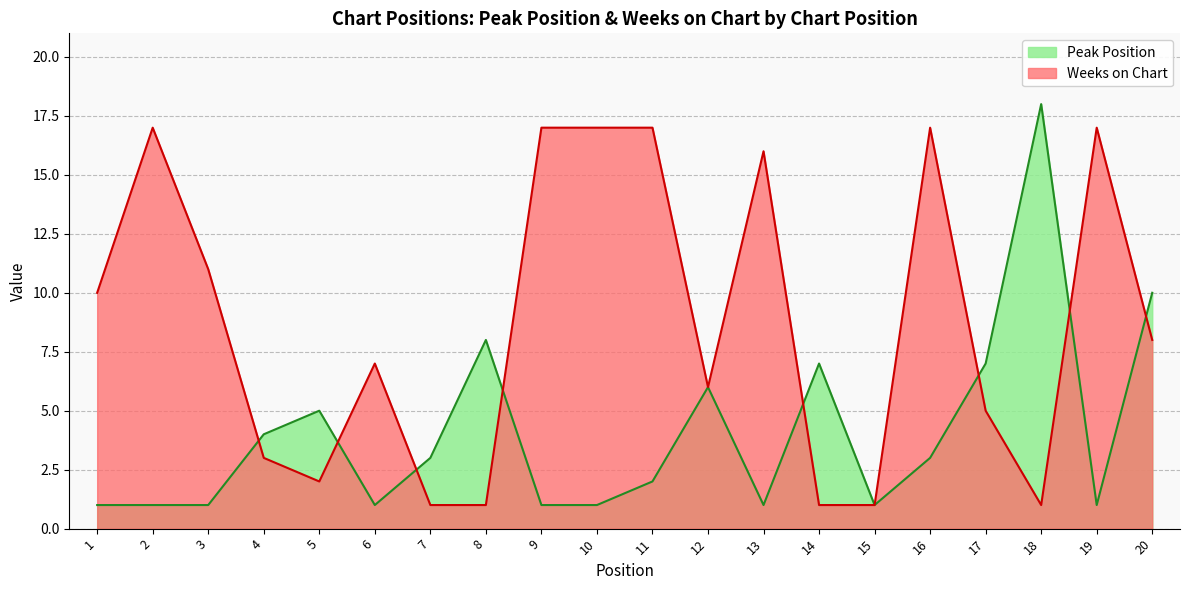

Rank the series by their average value, from highest to lowest.

Weeks on Chart, Peak Position